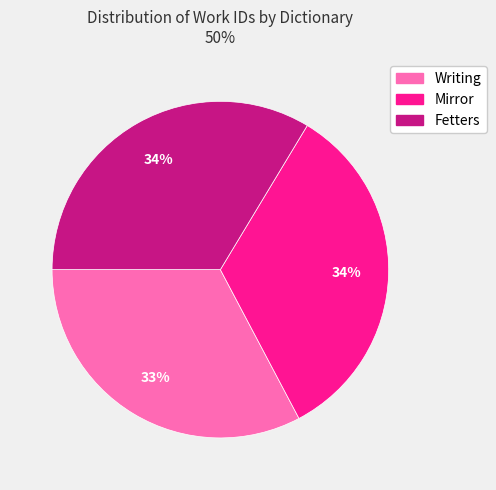

How many slices are in this pie chart?

3